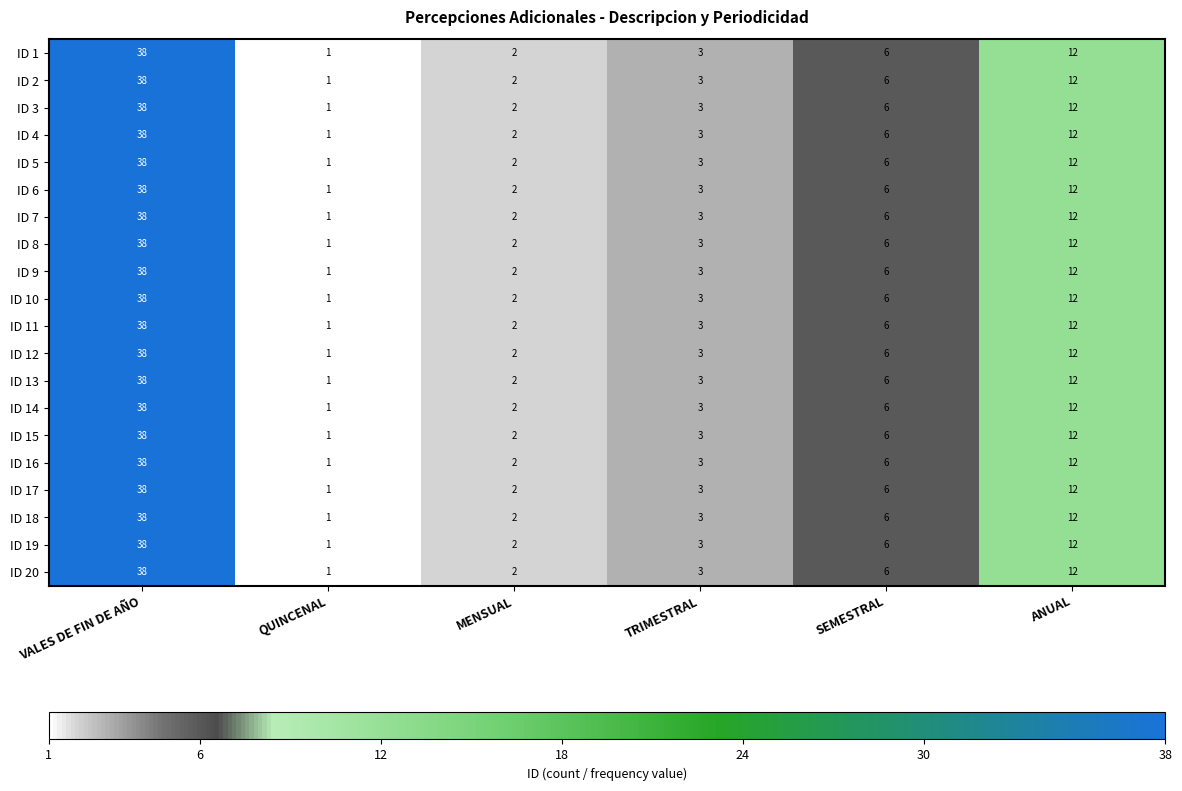

True or false: ID 14 has a value of 2 at MENSUAL.

True